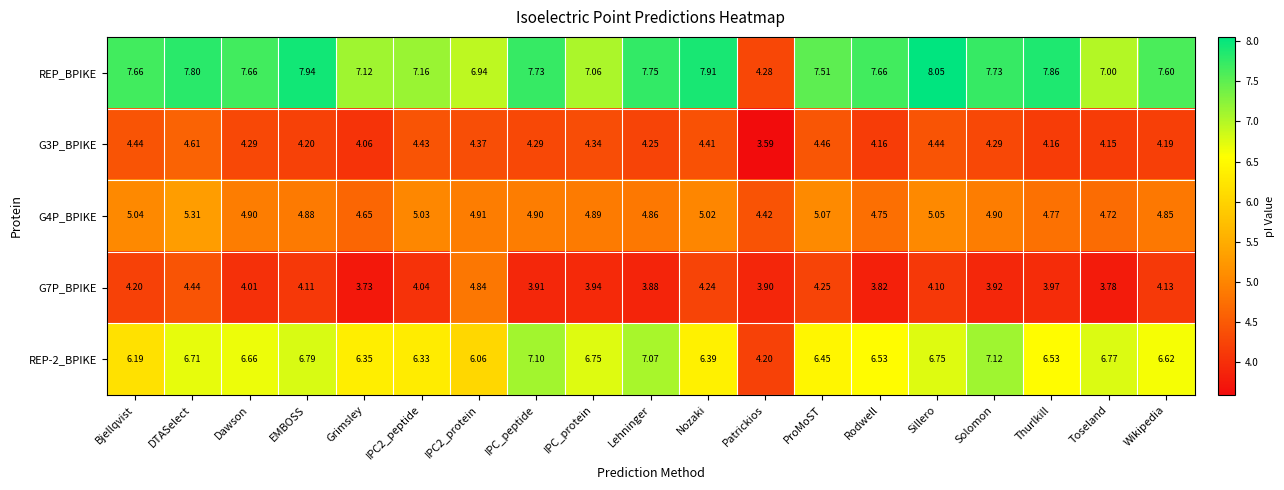

At which label does REP_BPIKE first exceed 7?

Bjellqvist